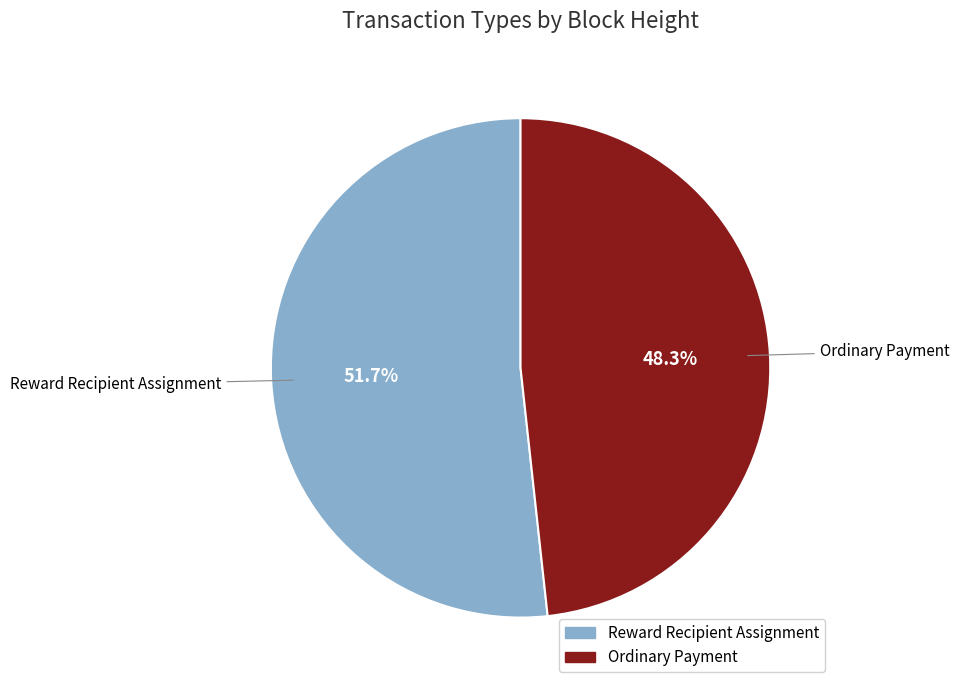

How many slices are in this pie chart?

2